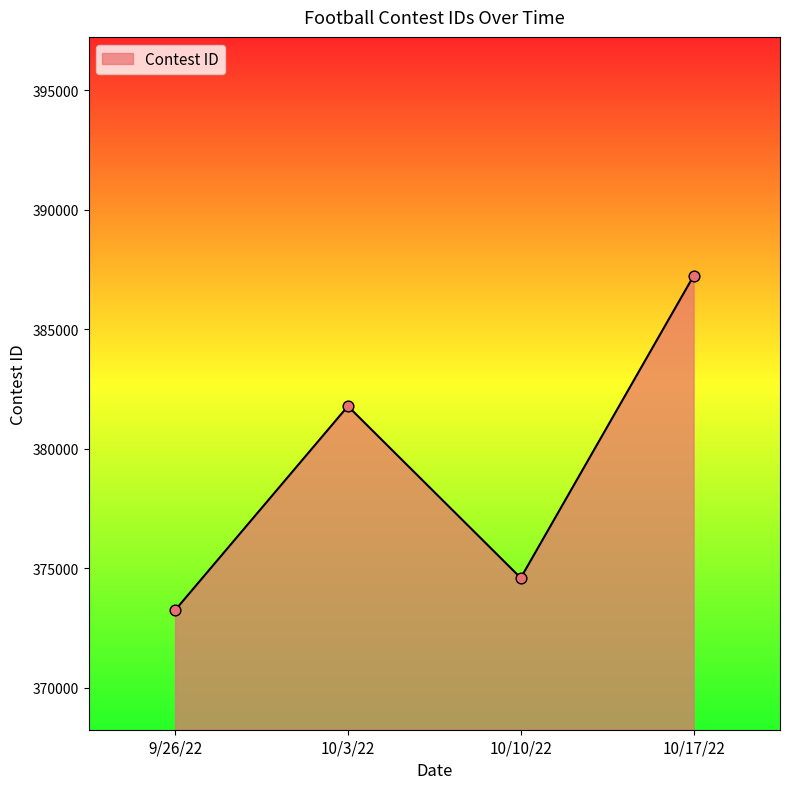

Approximately how many times larger is the value at 10/10/22 compared to 10/17/22?

1.0